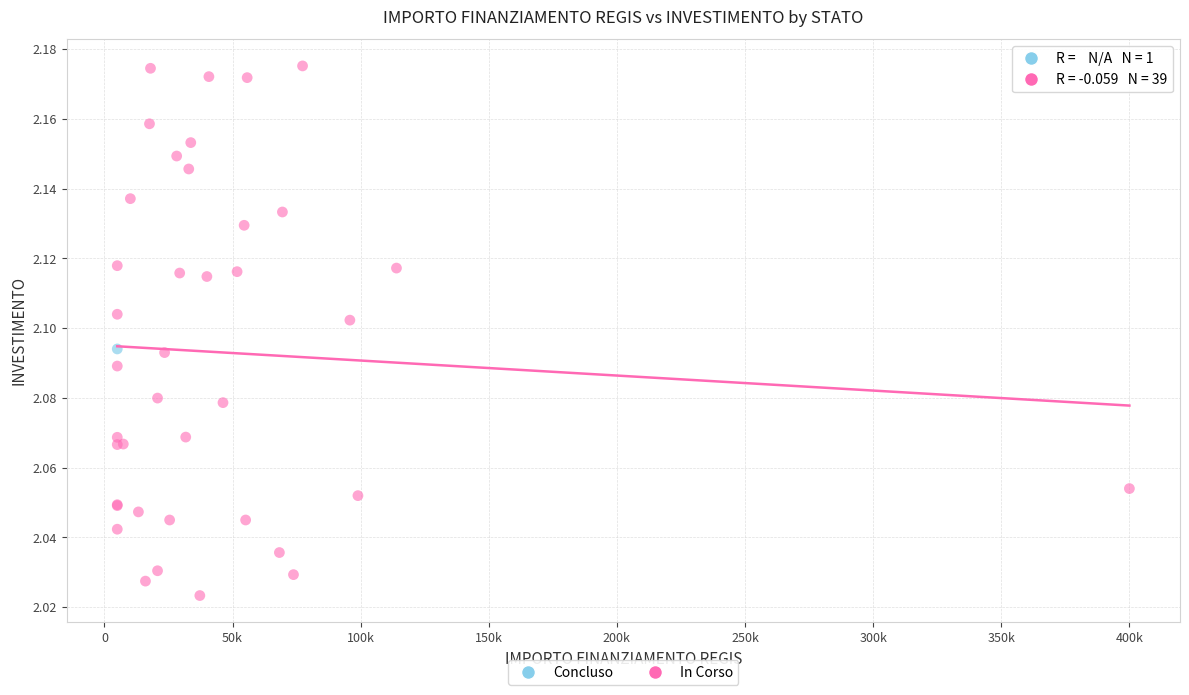

What are all the series names shown in the legend?

Concluso, In Corso